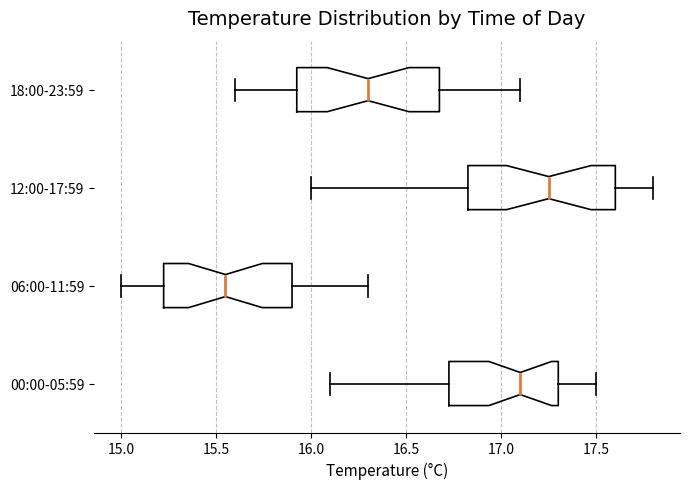

Where is the right edge of the box for 06:00-11:59 on the x-axis? The values are not printed on the chart, so give them approximately, as read against the axis.

15.90